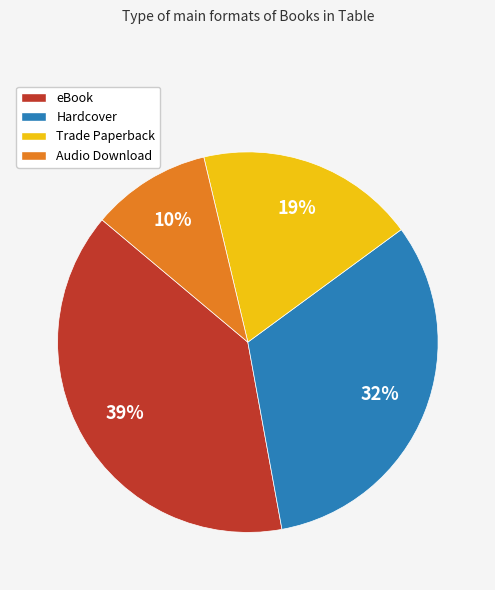

What percentage is the Hardcover slice, to the nearest percent?

32%